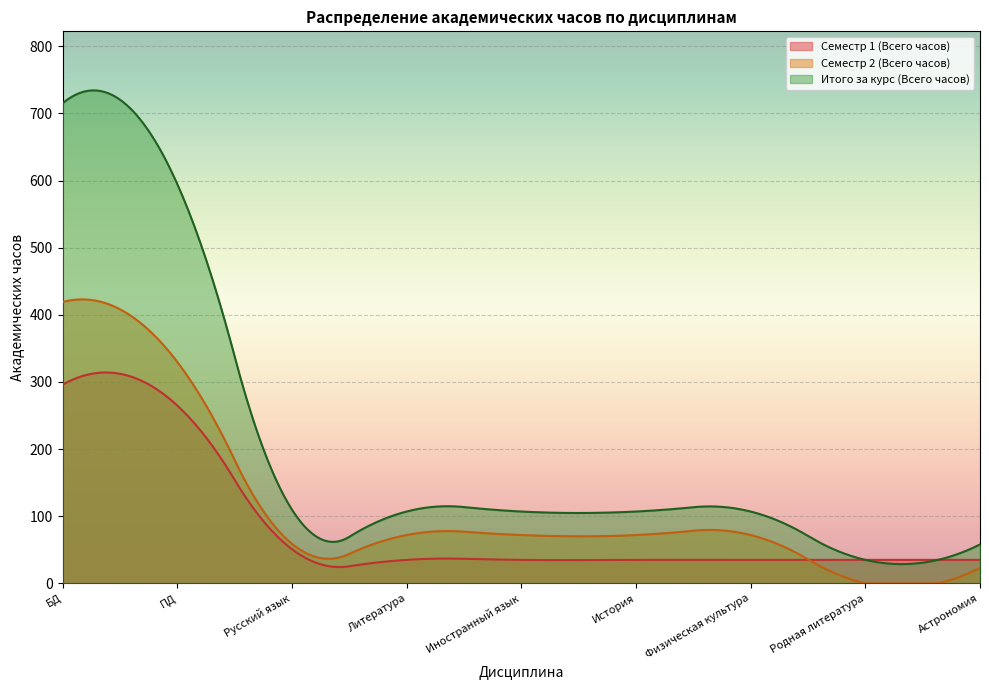

True or false: Семестр 2 (Всего часов) and Семестр 1 (Всего часов) cross at least once.

True